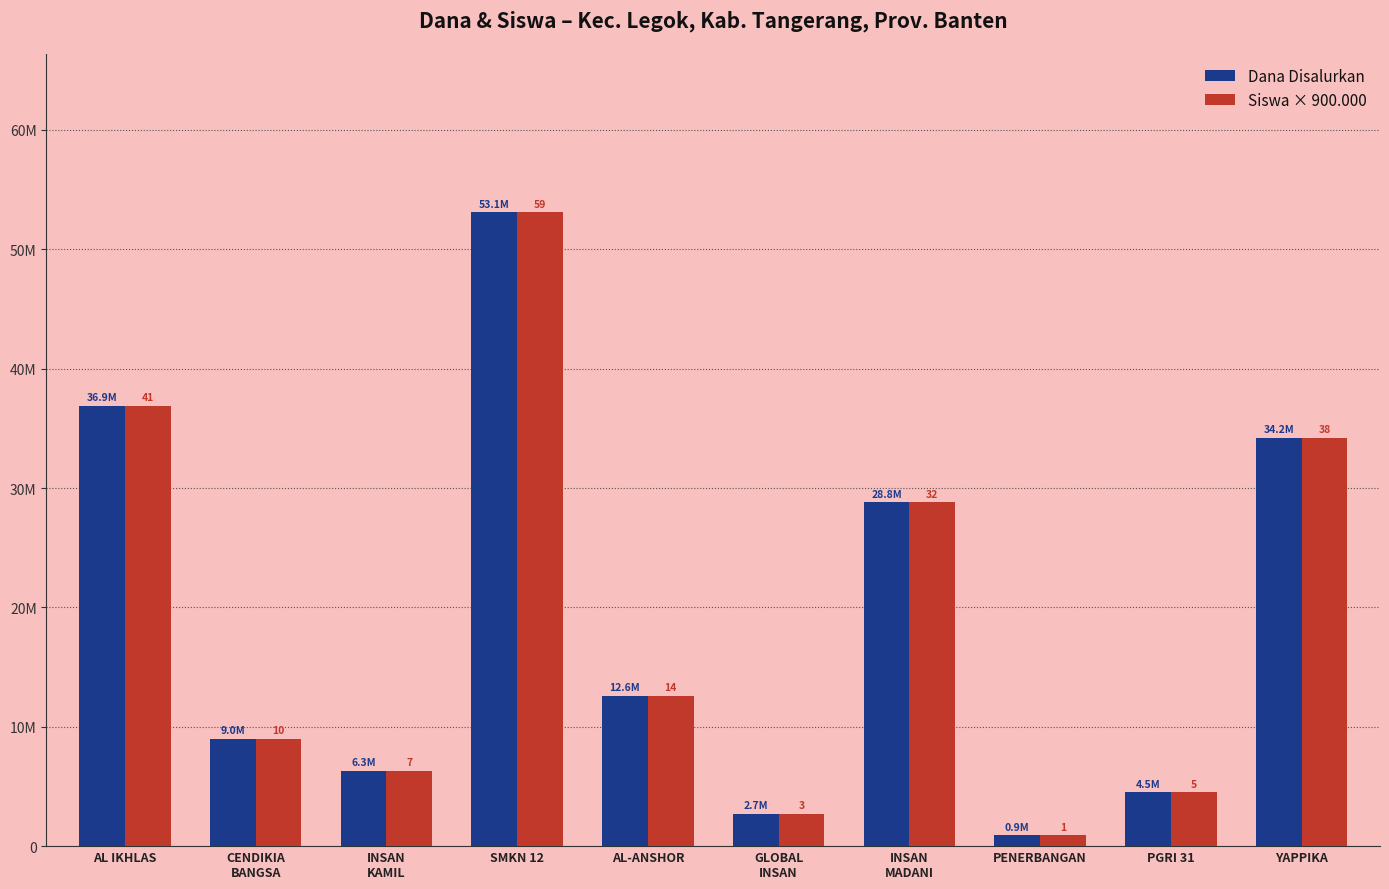

Is the value of Dana Disalurkan at GLOBAL
INSAN greater than the value of Siswa × 900.000 at SMKN 12?

No